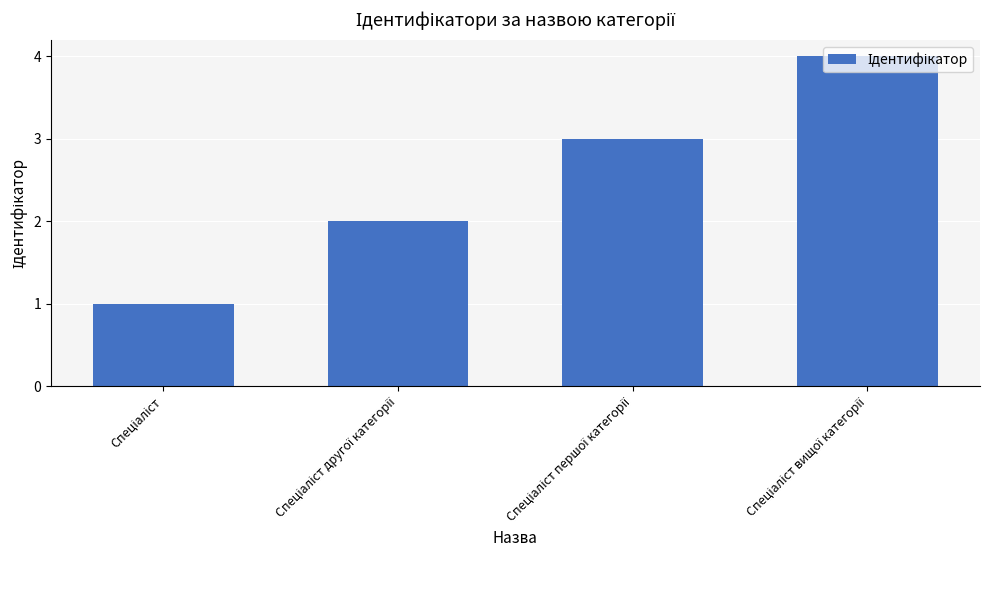

What is the greatest value displayed?

4